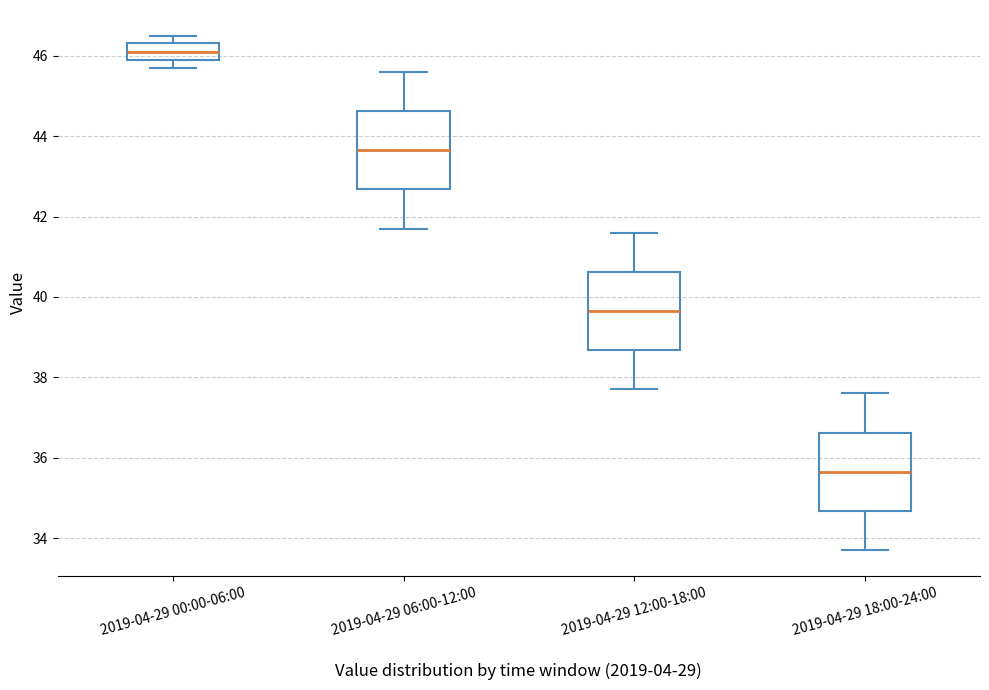

Reading left to right, read every box against the y-axis: the position of its median line, the range the box covers, and the ends of its whiskers. The values are not printed on the chart, so give them approximately, as read against the axis.

2019-04-29 00:00-06:00: median 46.2, box 46.0 to 46.4, whiskers 45.8 to 46.6
2019-04-29 06:00-12:00: median 43.6, box 42.6 to 44.6, whiskers 41.8 to 45.6
2019-04-29 12:00-18:00: median 39.6, box 38.6 to 40.6, whiskers 37.8 to 41.6
2019-04-29 18:00-24:00: median 35.6, box 34.6 to 36.6, whiskers 33.8 to 37.6